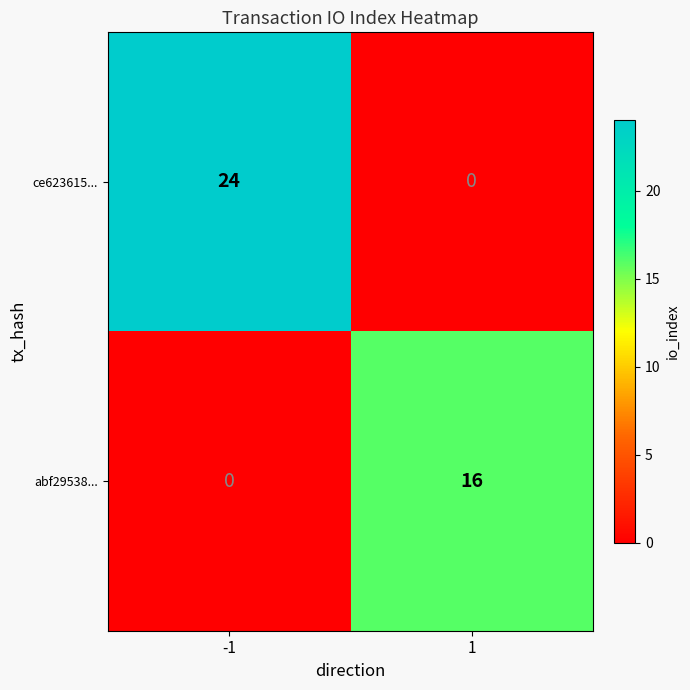

True or false: abf29538... has a value of 3 at 1.

False